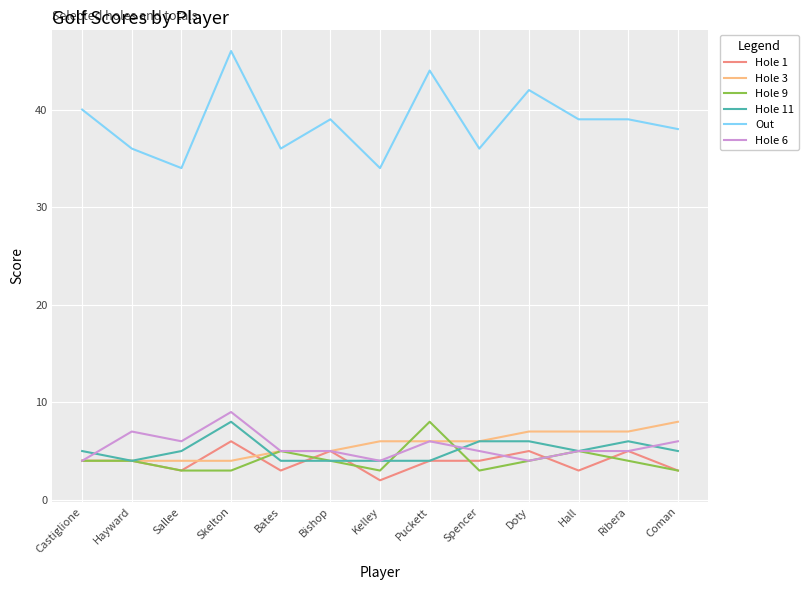

What are all the series names shown in the legend?

Hole 1, Hole 3, Hole 9, Hole 11, Out, Hole 6